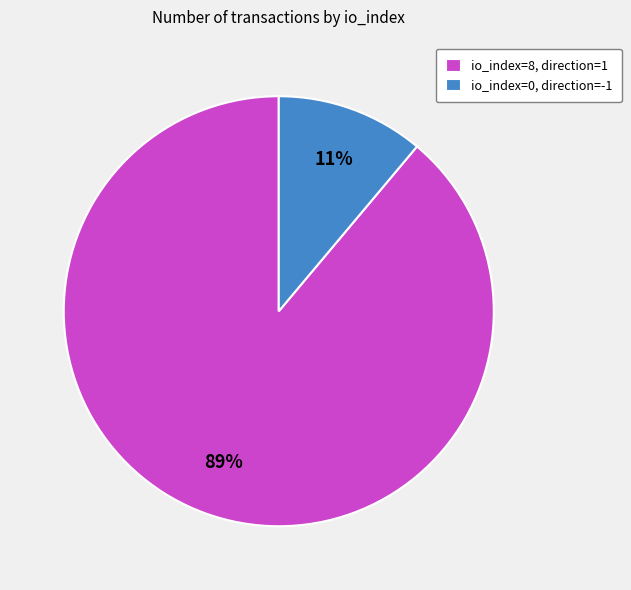

To the nearest percent, what is the combined percentage of io_index=0, direction=-1 and io_index=8, direction=1?

100%